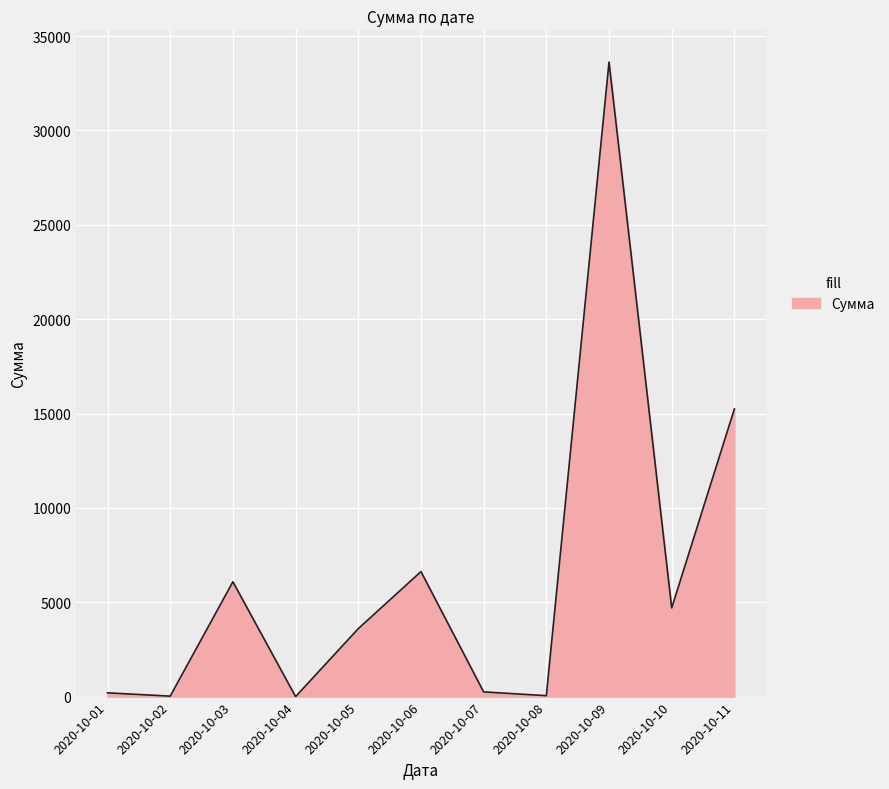

Between 2020-10-04 and 2020-10-05, which is larger?

2020-10-05